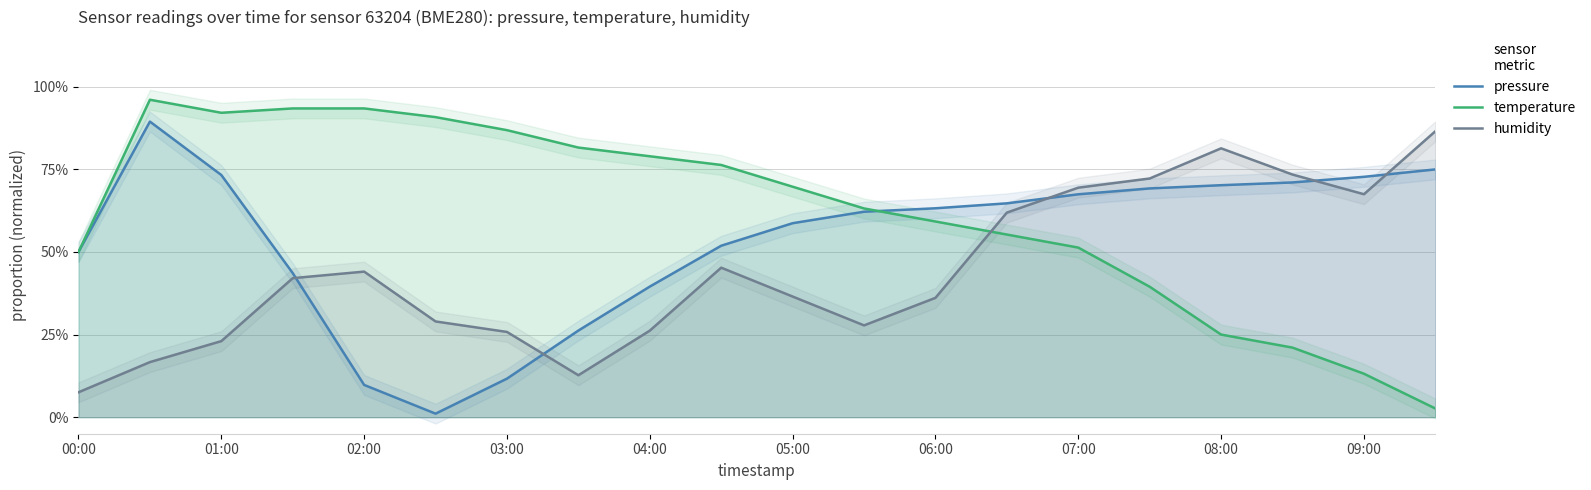

How many values in the pressure series are below 63?

10